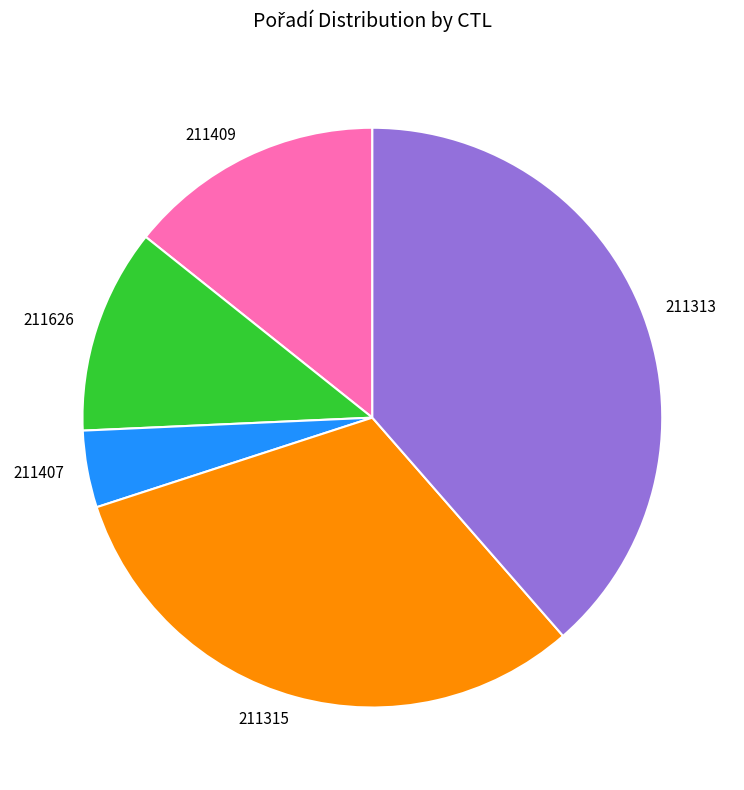

Is there any slice that represents more than half of the pie?

No